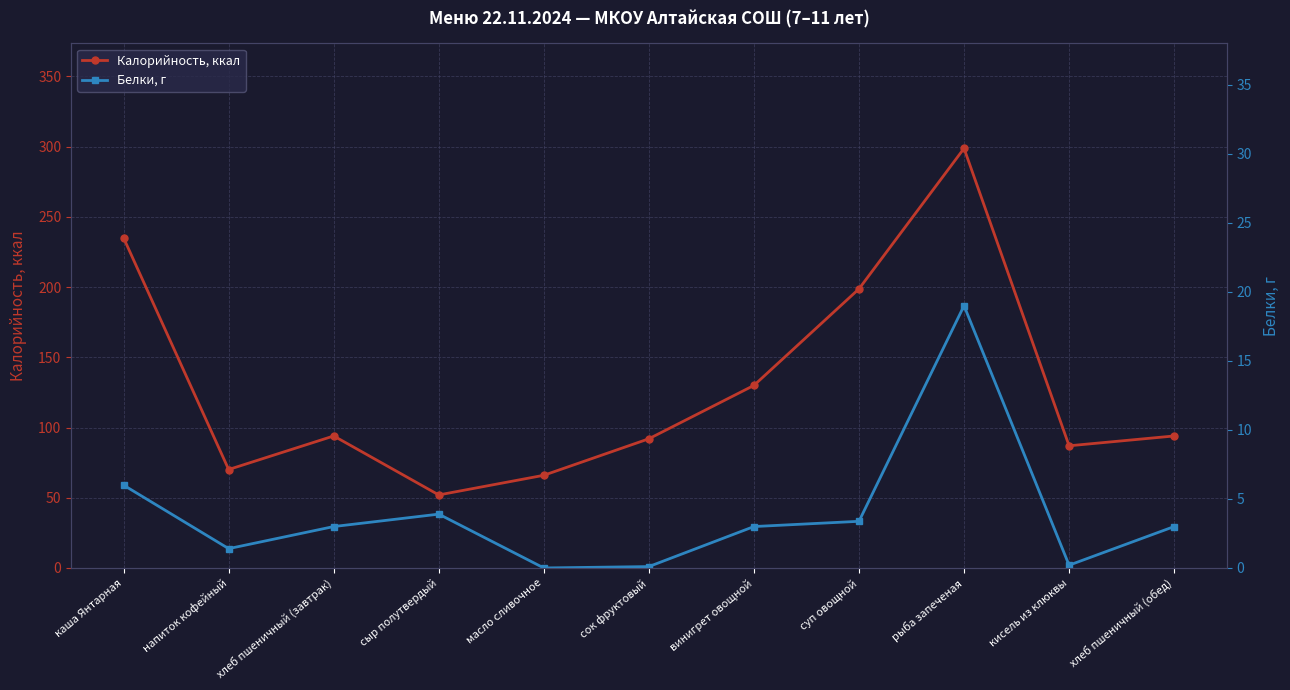

What is the difference between the Белки, г values at сыр полутвердый and хлеб пшеничный (обед)?

0.9